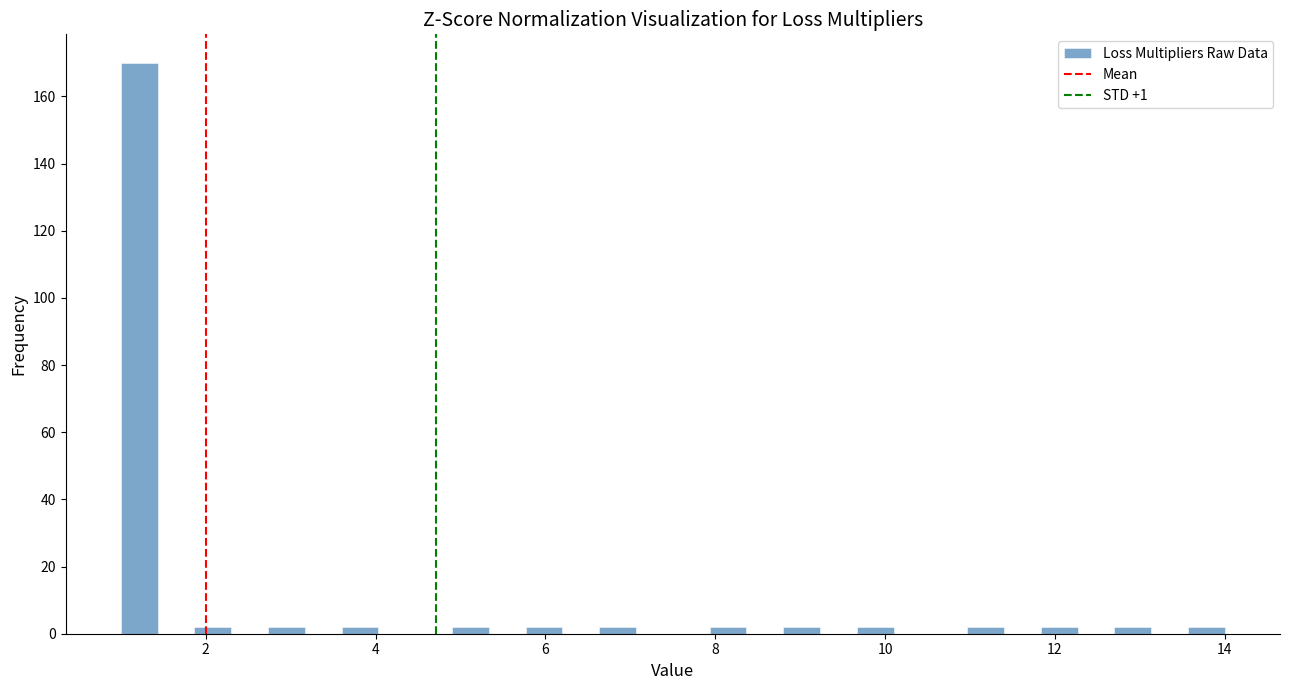

Read against the x-axis, roughly where is the centre of the tallest bar?

1.2